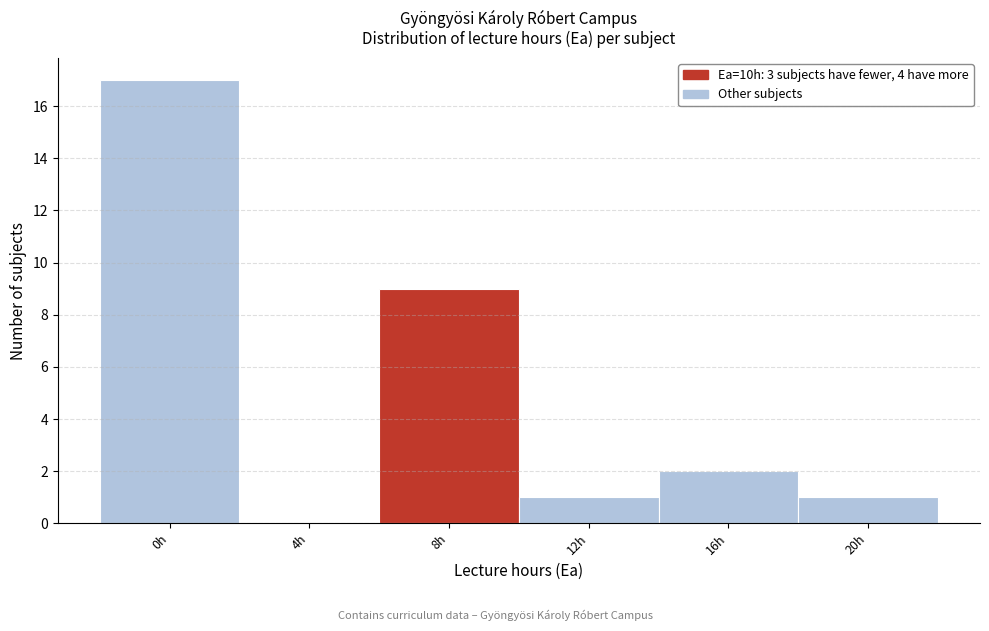

Reading left to right, transcribe all the data shown in this chart.

0h=17	4h=0	8h=9	12h=1	16h=2	20h=1